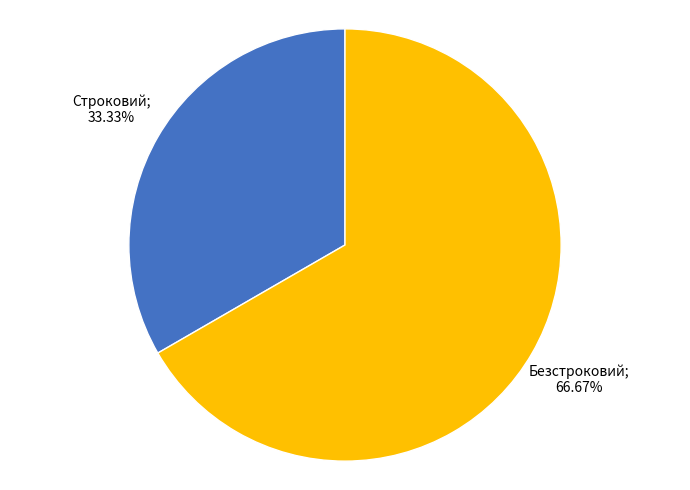

Is there any slice that represents more than half of the pie?

Yes